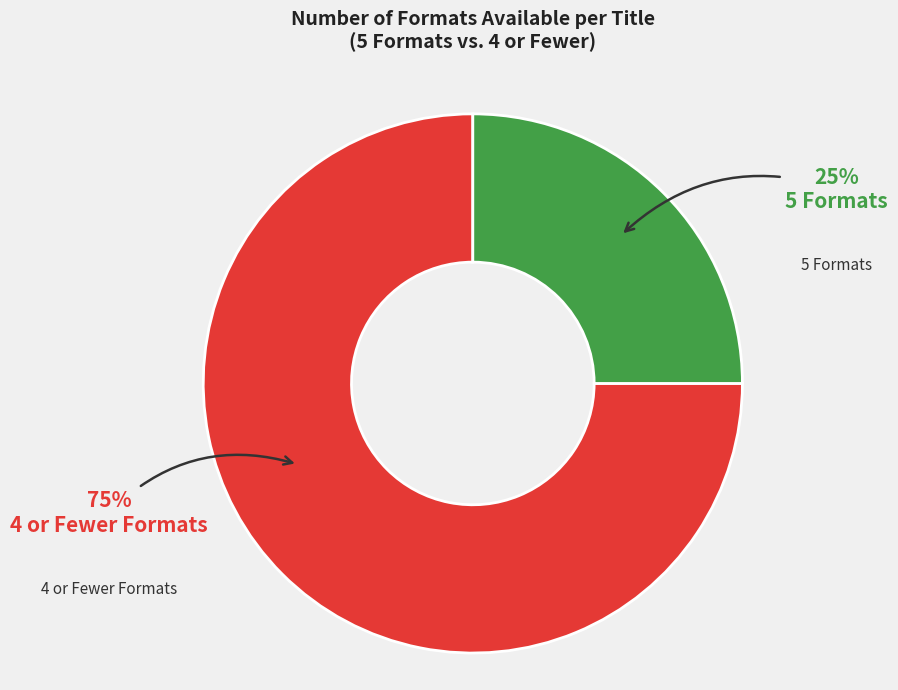

Is it true that 4 or Fewer Formats is 87% of the pie?

False